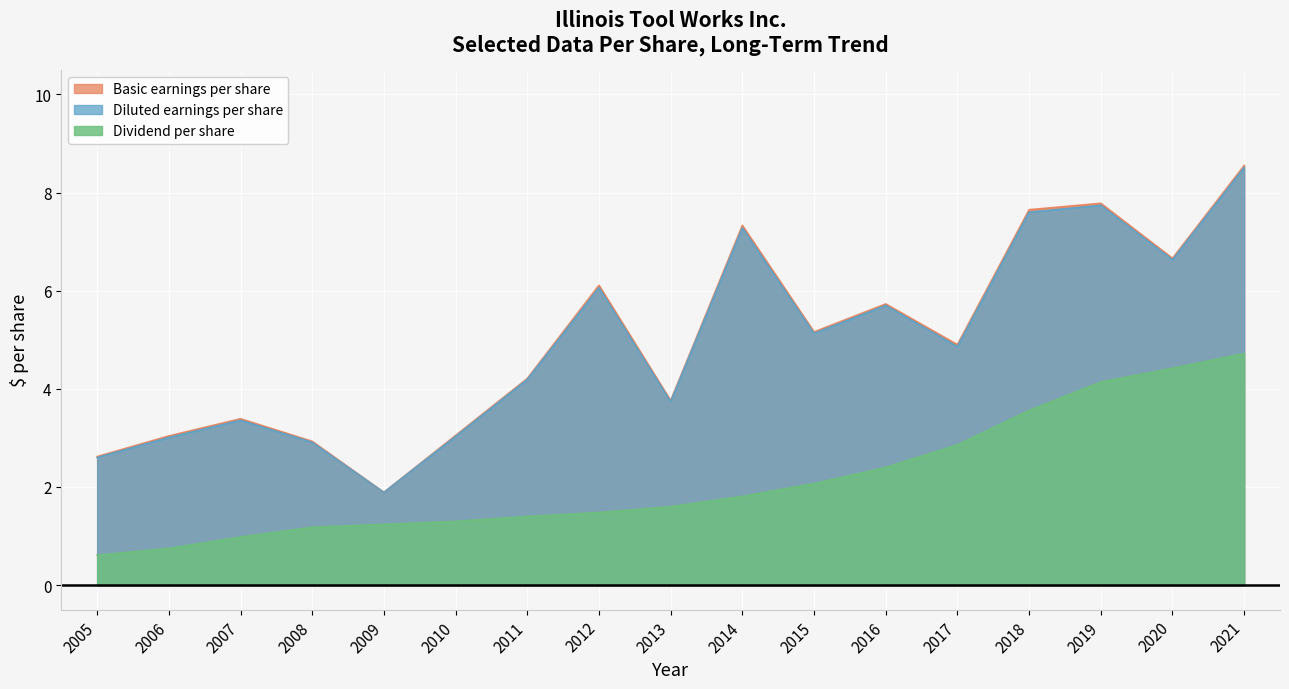

What is the sum of all Diluted earnings per share values?

84.2